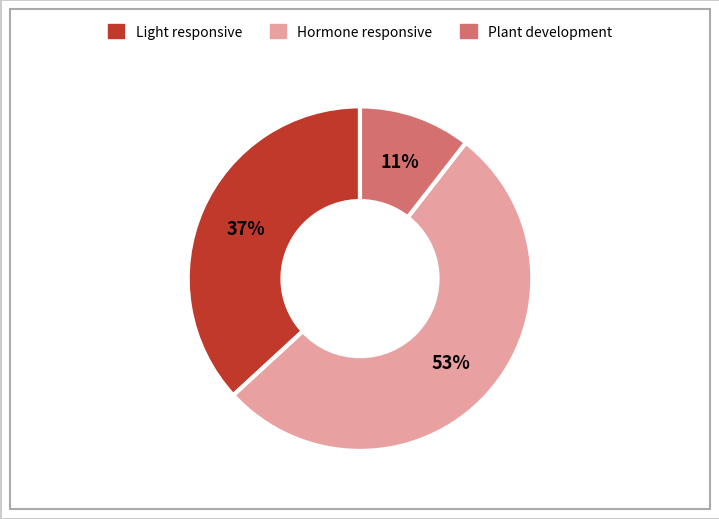

How many slices are in this pie chart?

3